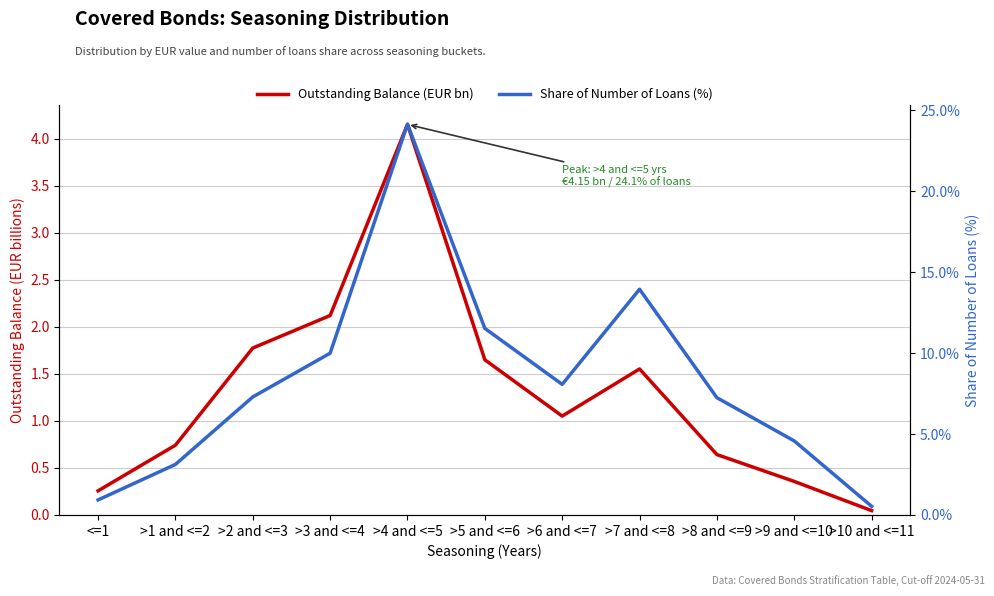

The Outstanding Balance (EUR bn) series shows 4.2 at >4 and <=5. True or false?

True